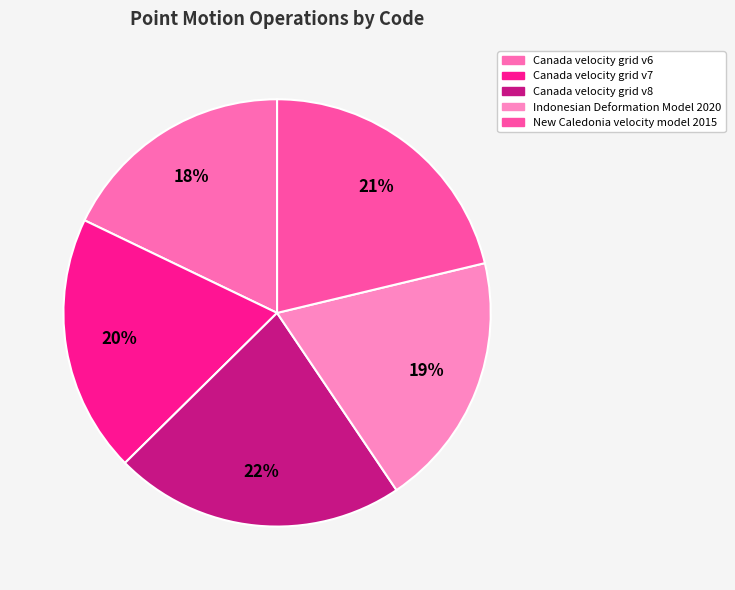

Is there any slice that represents more than half of the pie?

No